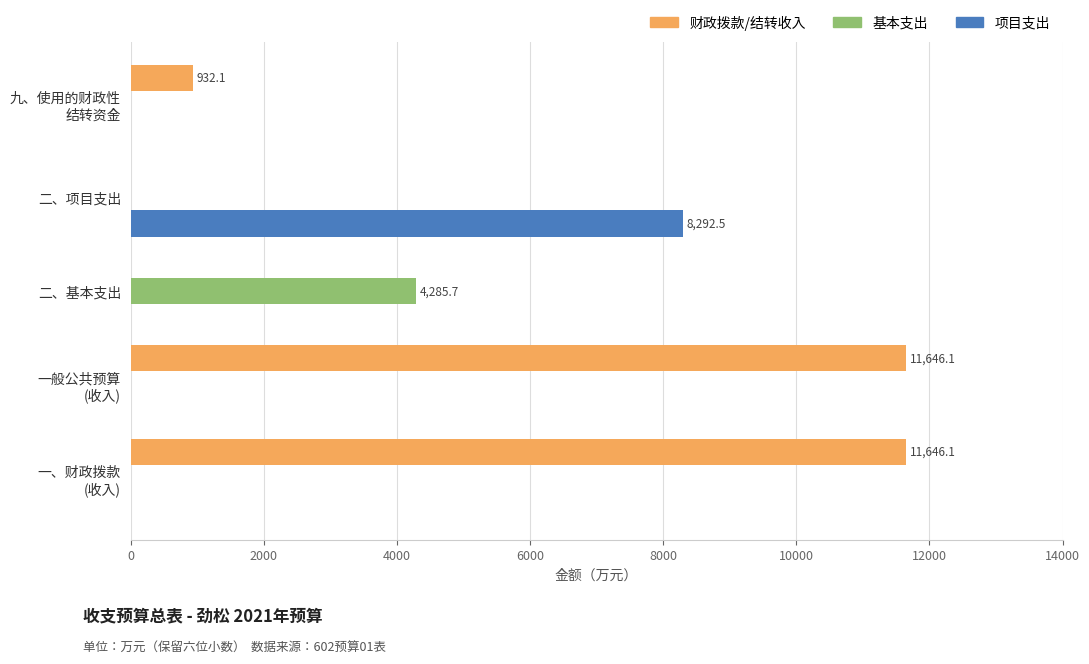

What is the total value across all series at 二、基本支出?

4285.7